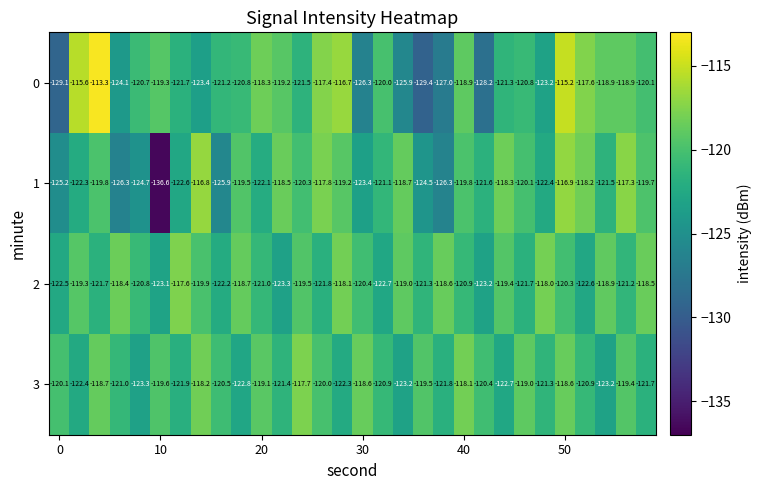

What is the minimum value for 0?

-129.4